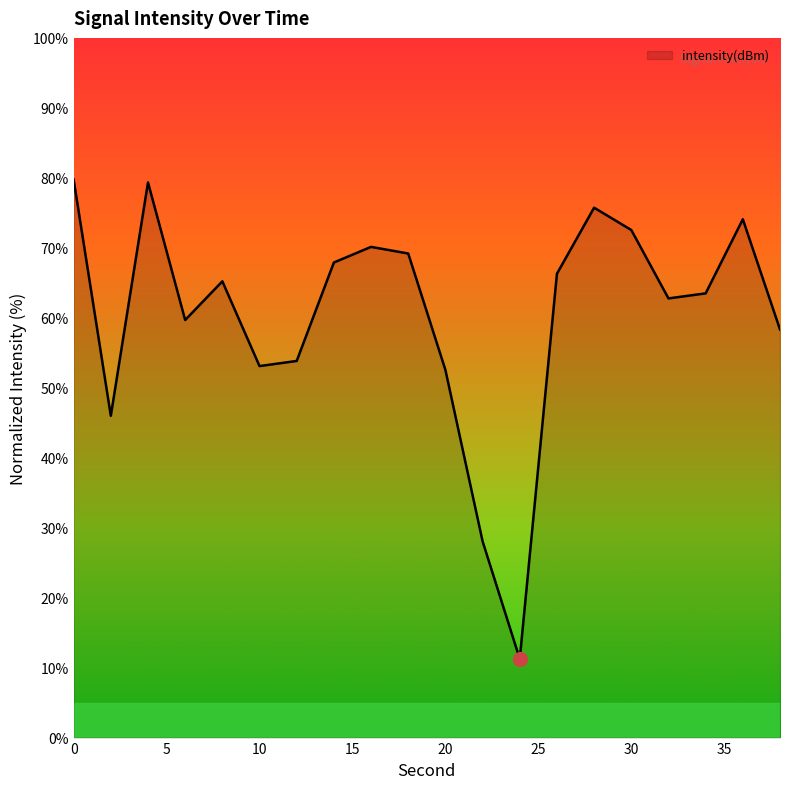

What is the difference between the maximum and minimum values?

68.5